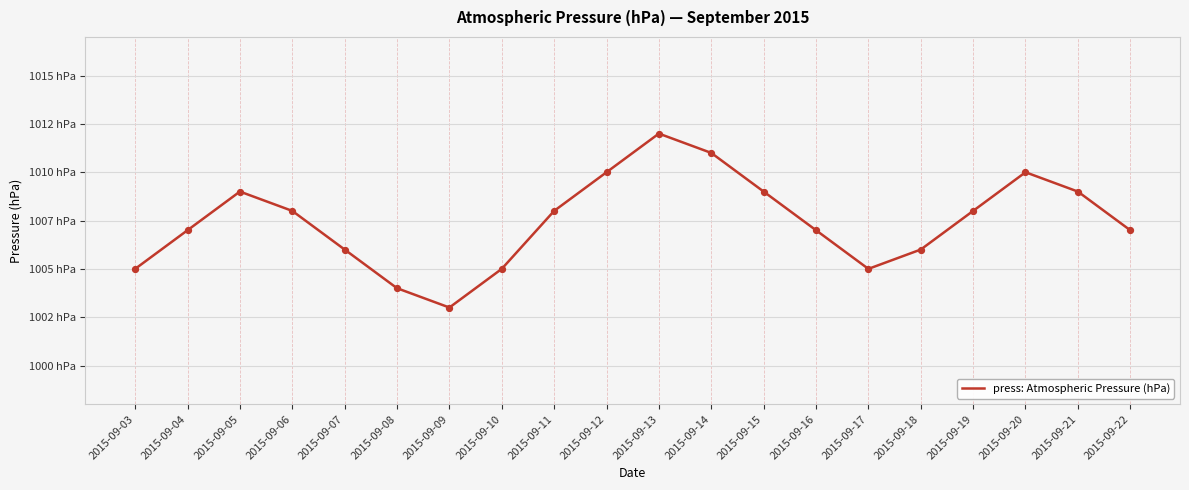

Approximately how many times larger is the value at 2015-09-08 compared to 2015-09-13?

1.0